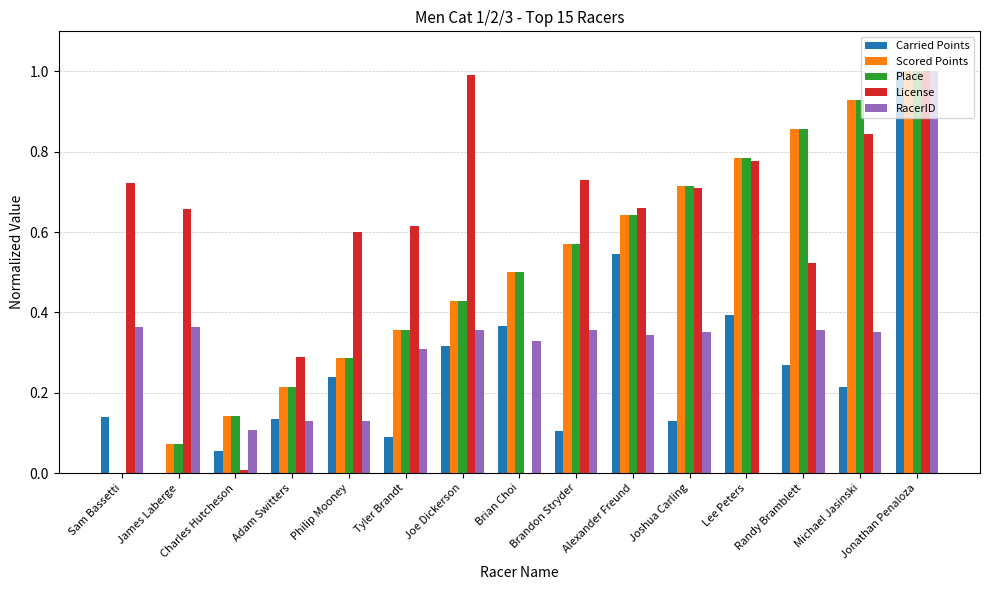

Between Alexander Freund and Jonathan Penaloza, which series saw the biggest shift?

RacerID